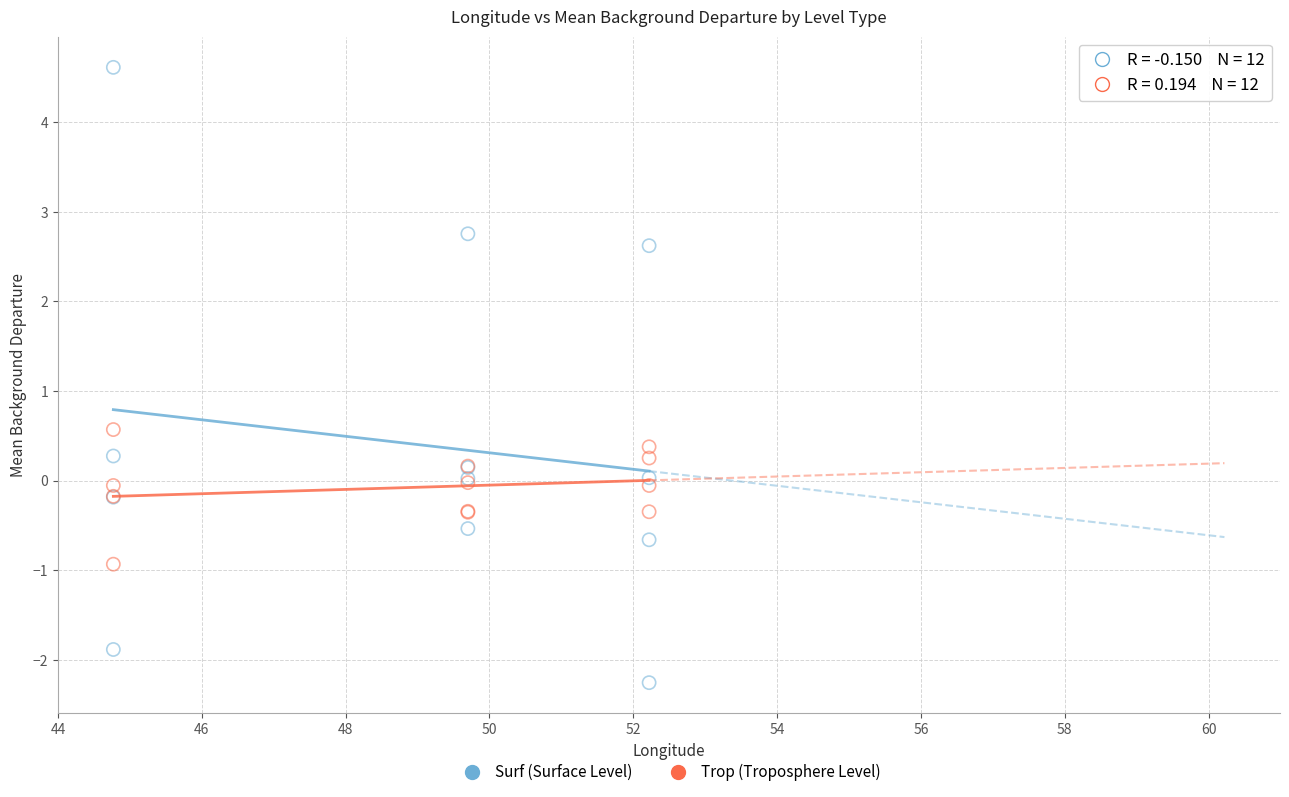

What is the X range (max minus min) for the scatter plot?

7.4